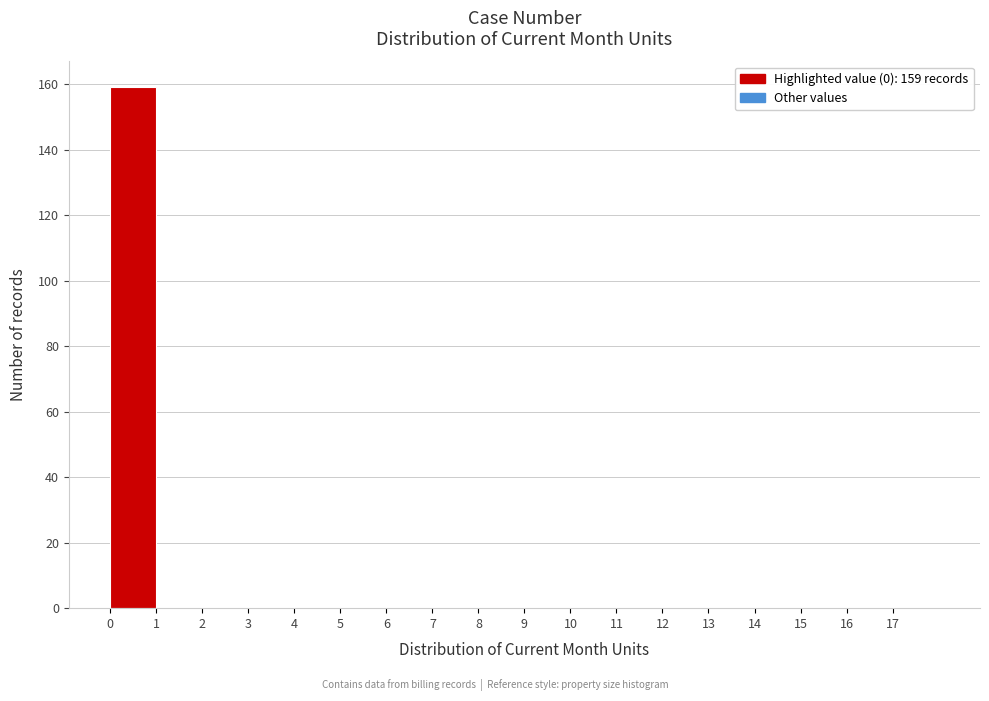

Which range on the x-axis has the tallest bar?

0 to 1